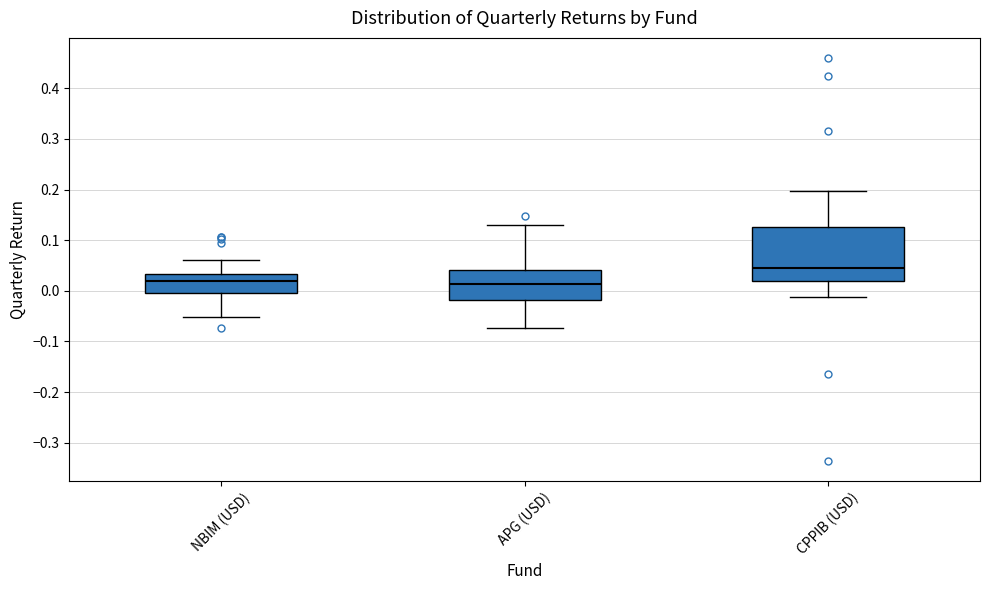

Which box's median line is the highest?

CPPIB (USD)